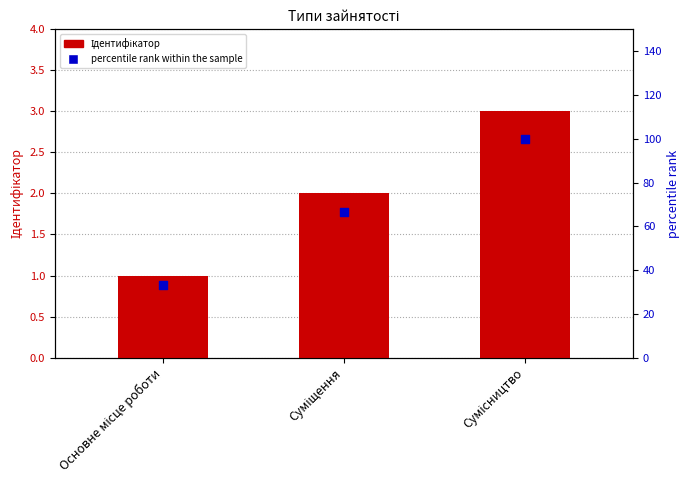

At how many categories does at least one series exceed 33?

3